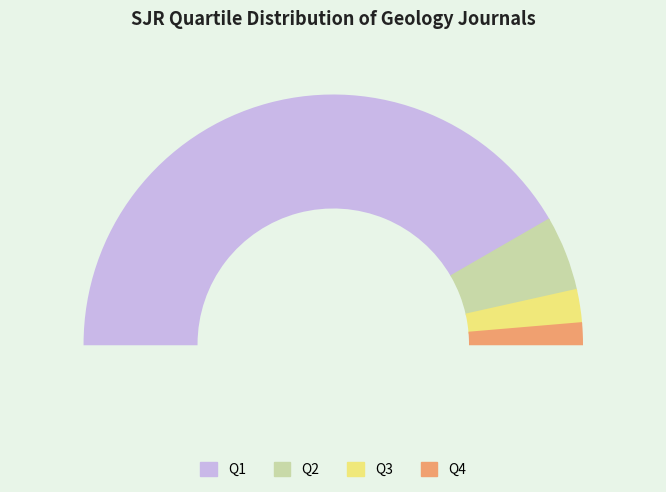

To the nearest percent, what portion does Q2 represent?

10%